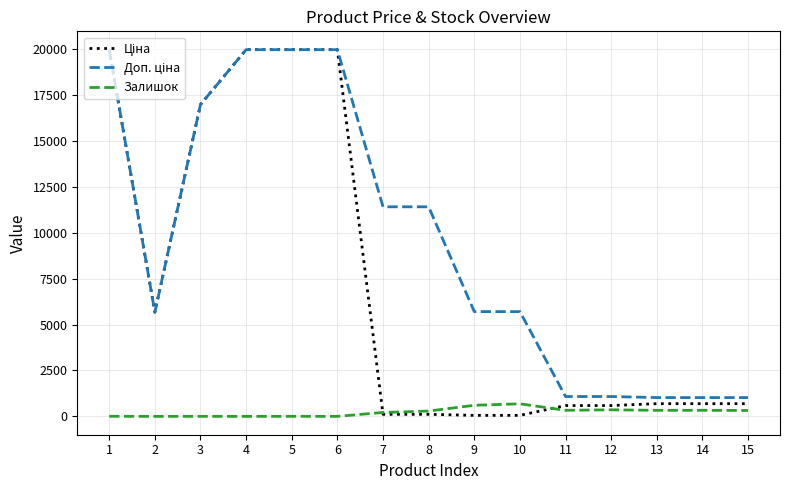

What is the highest value of the Залишок series?

686.0